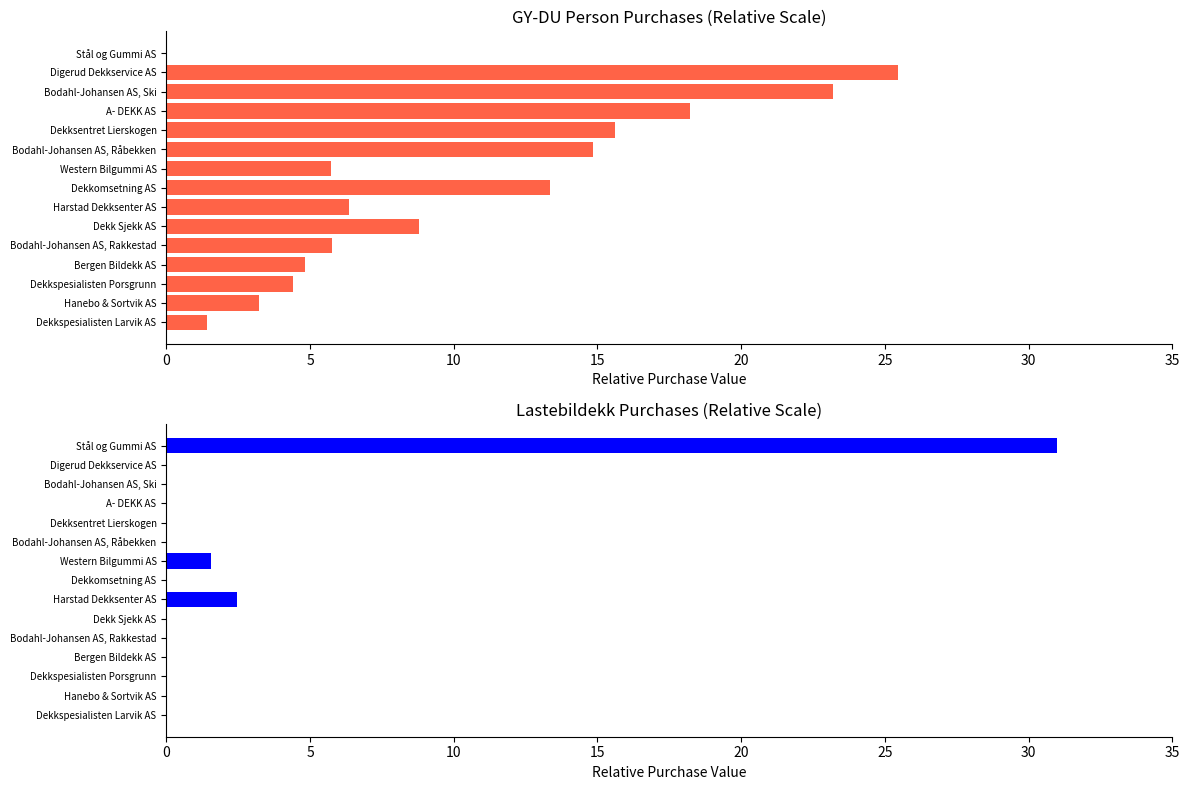

The GY-DU person series shows 26.1 at A- DEKK AS. True or false?

False